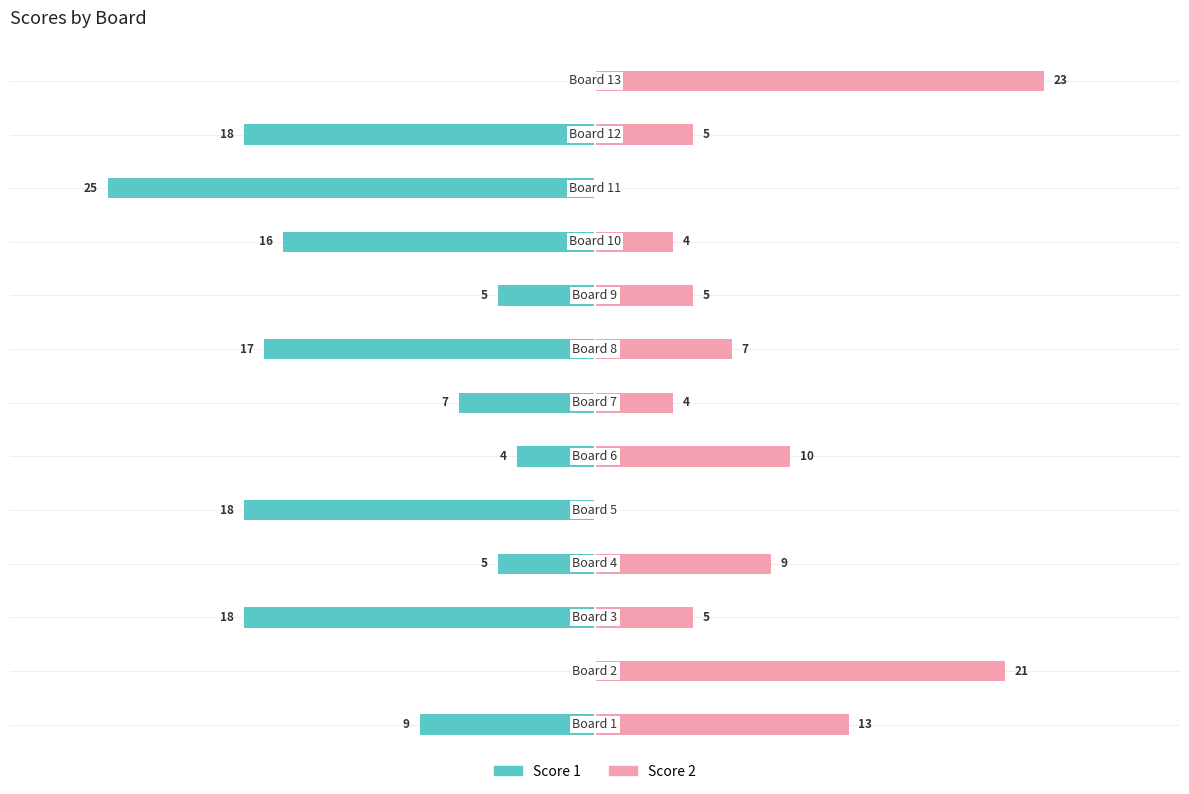

How many groups of bars are there?

13